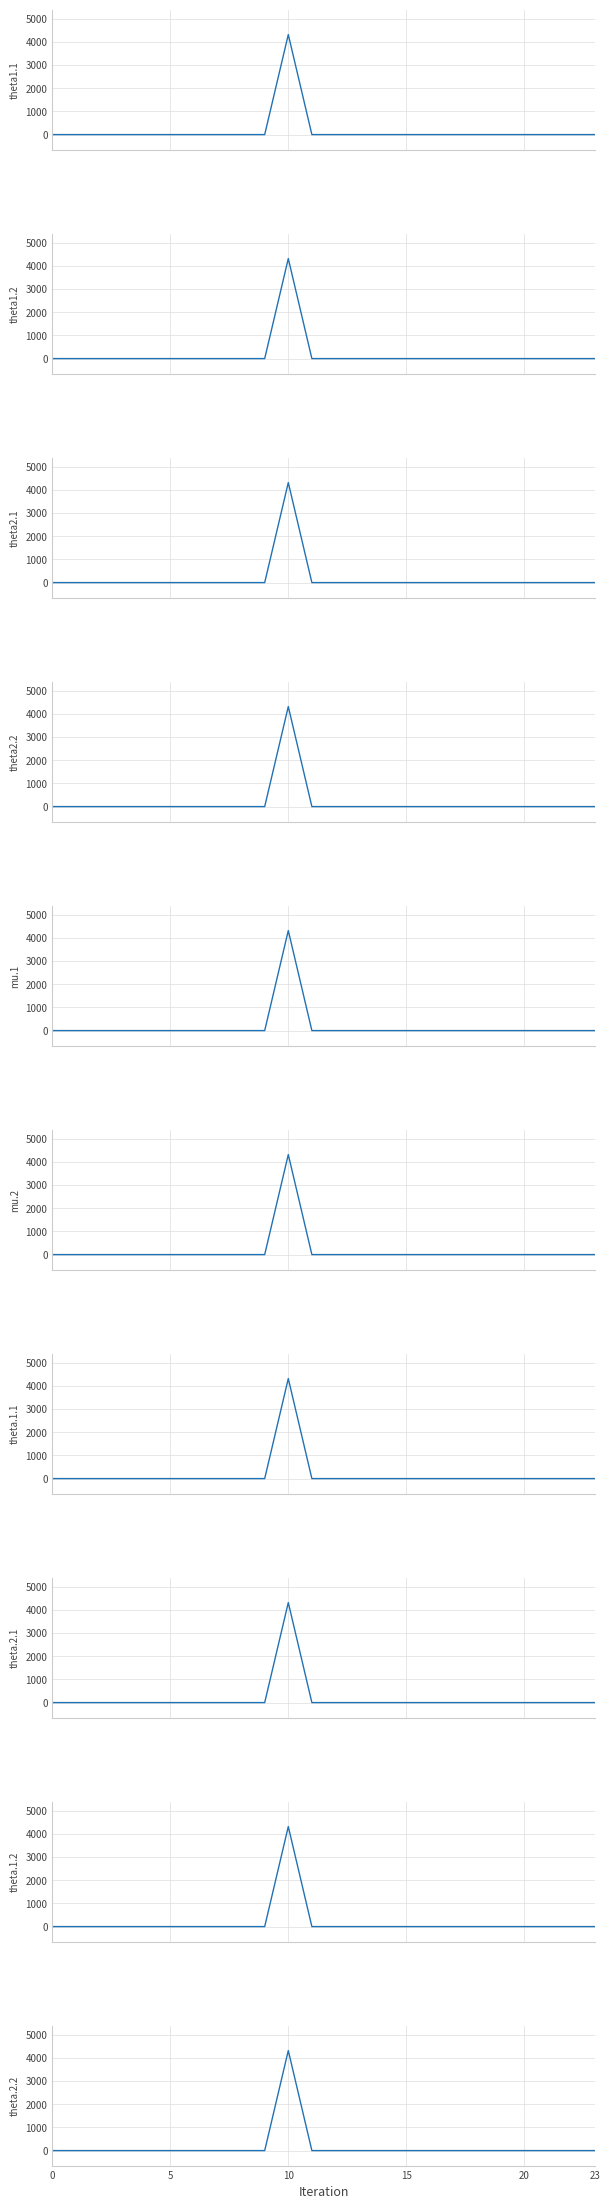

Rank the categories by value from highest to lowest.

10, 0, 1, 2, 3, 4, 5, 6, 7, 8, 9, 11, 12, 13, 14, 15, 16, 17, 18, 19, 20, 21, 22, 23